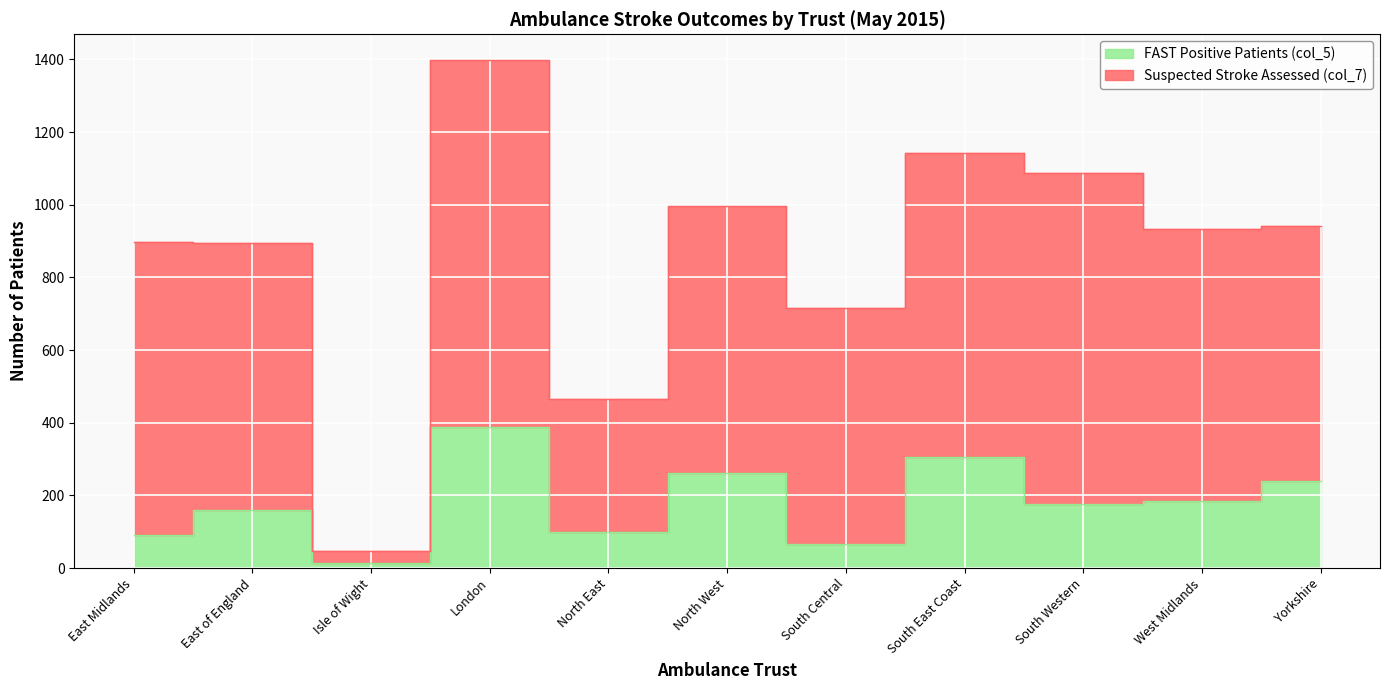

Where is the data nearest to the value 200?

West Midlands